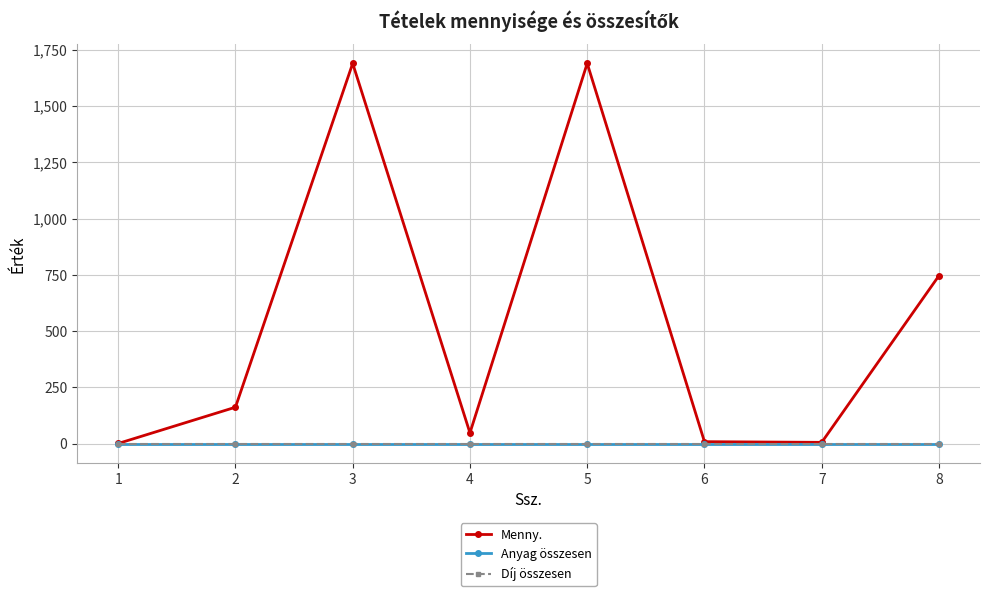

Is this an area chart (filled region under the line)?

No